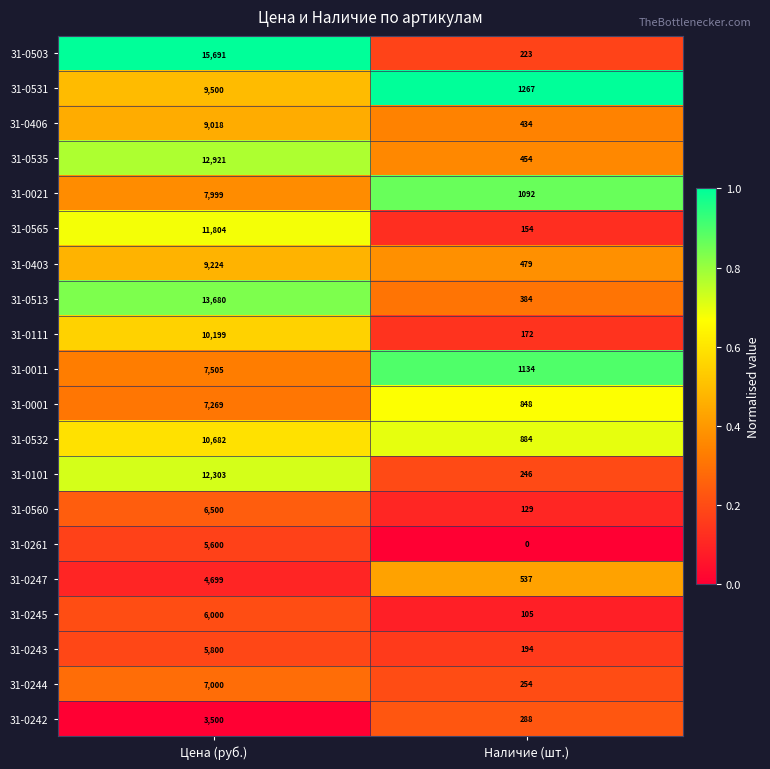

List the labels in order of 31-0532 value, smallest first.

Наличие (шт.), Цена (руб.)